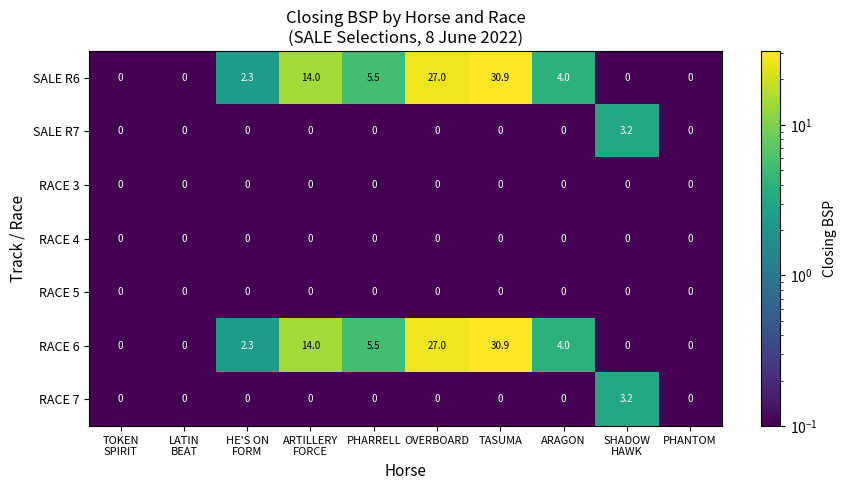

At how many categories does at least one series exceed 1?

7